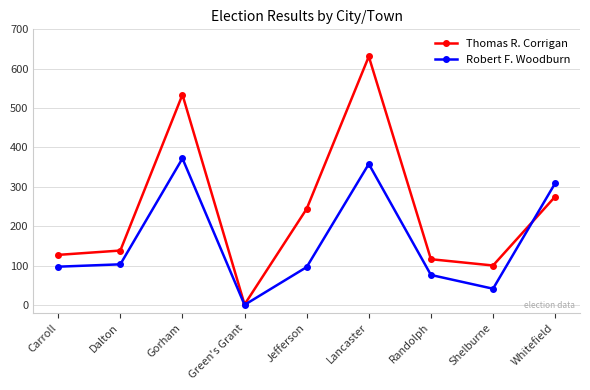

What is the label of the 2nd point from the right?

Shelburne